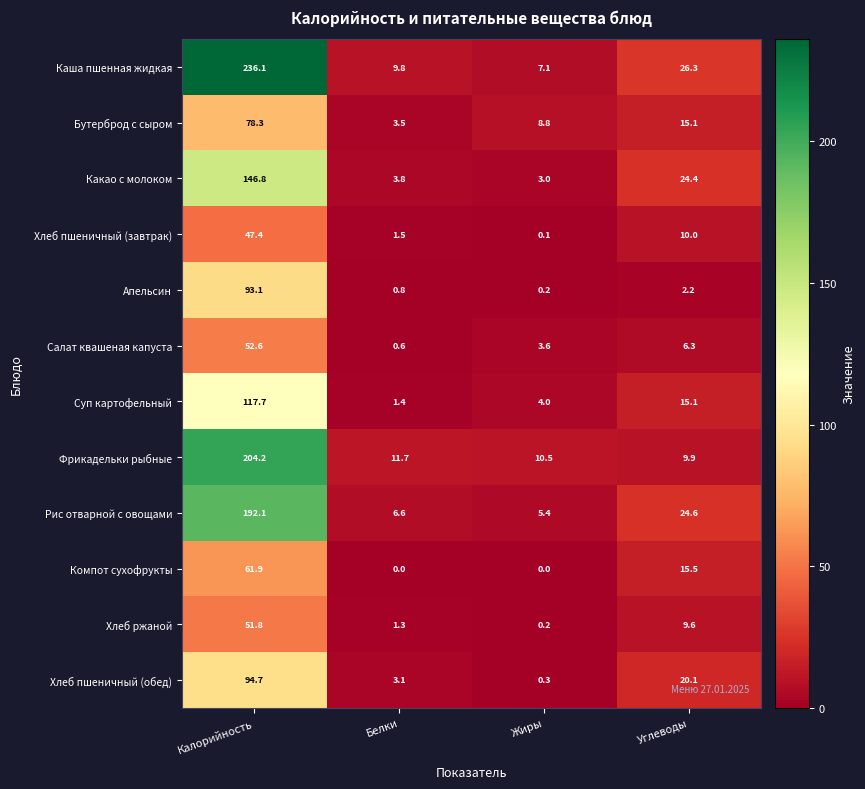

What is the difference between the maximum and minimum values in the Салат квашеная капуста series?

52.0